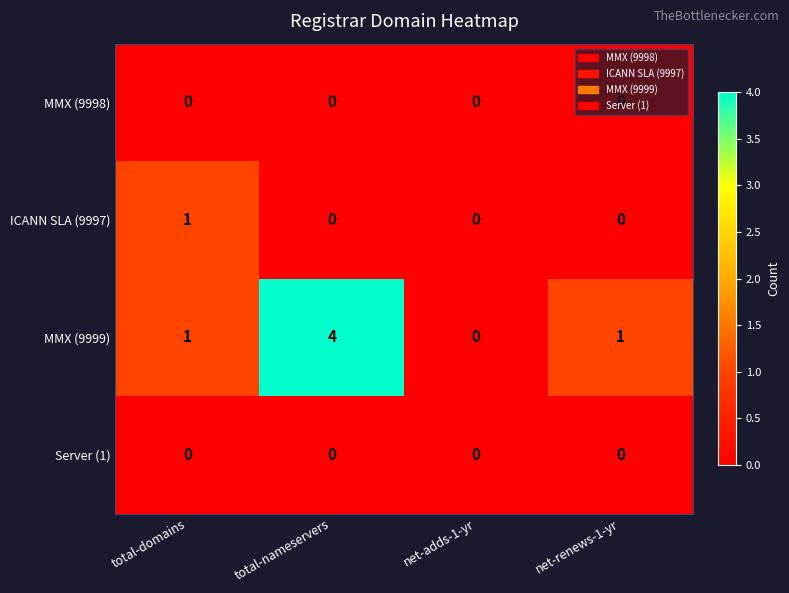

The MMX (9999) series shows 0 at net-renews-1-yr. True or false?

False